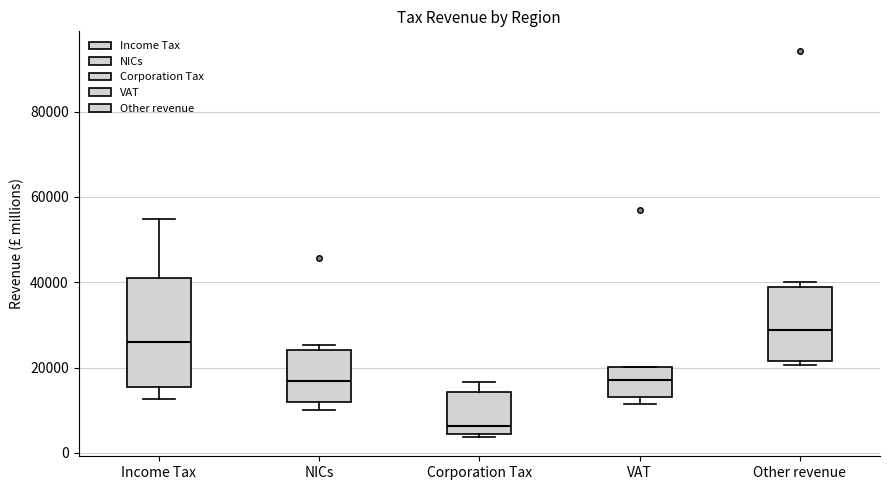

Which box is the tallest, from its lower edge to its upper edge?

Income Tax